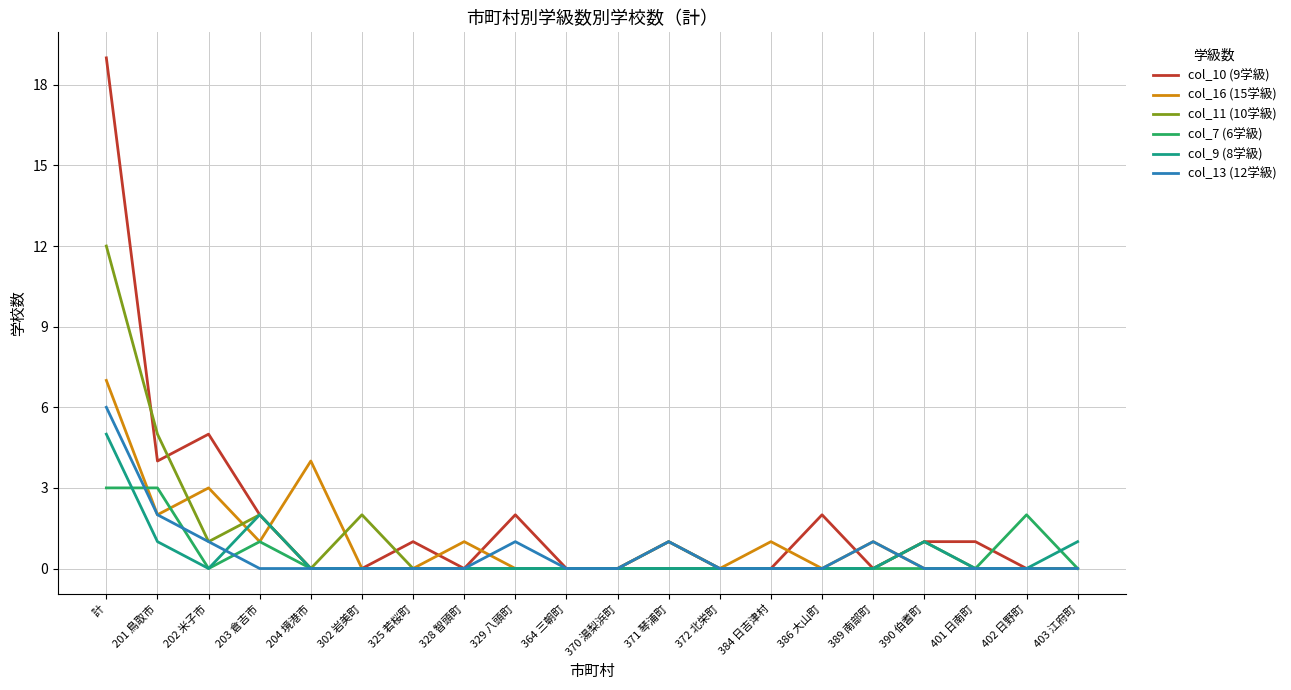

At which label is col_10 (9学級) closest to 9?

202 米子市